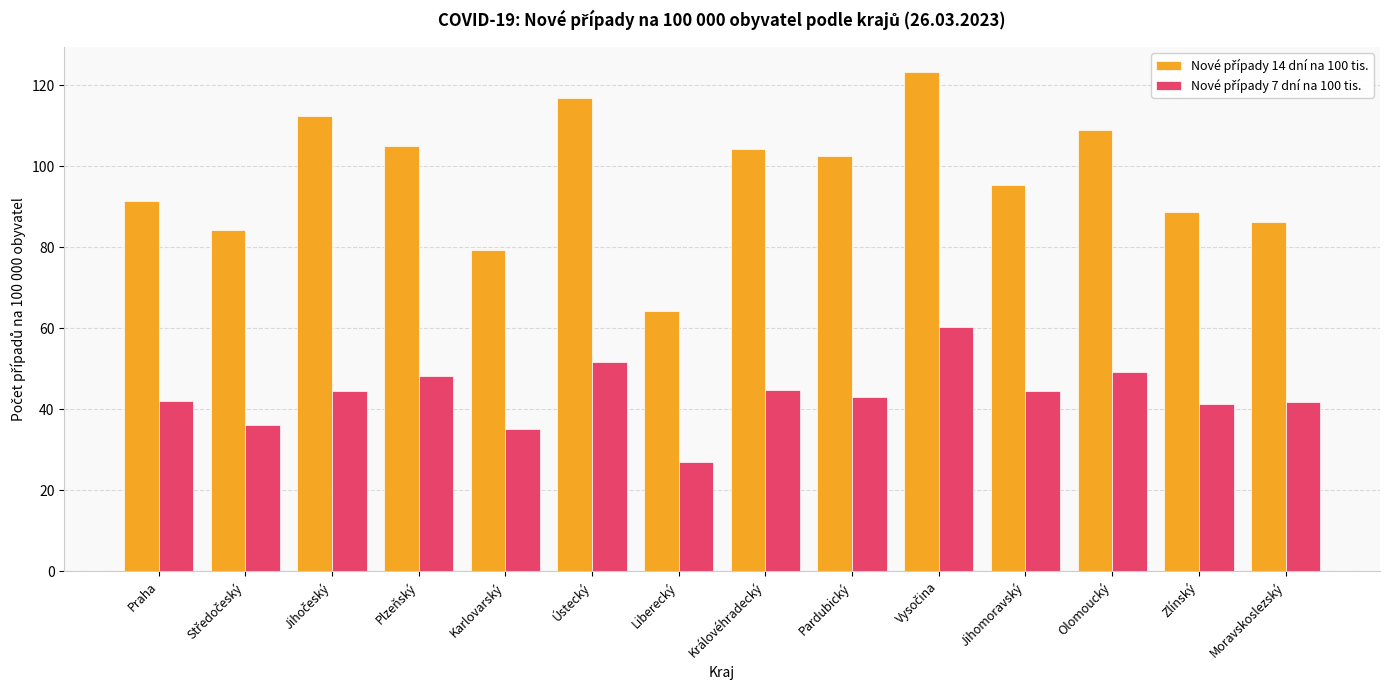

What is the smallest value displayed?

26.9